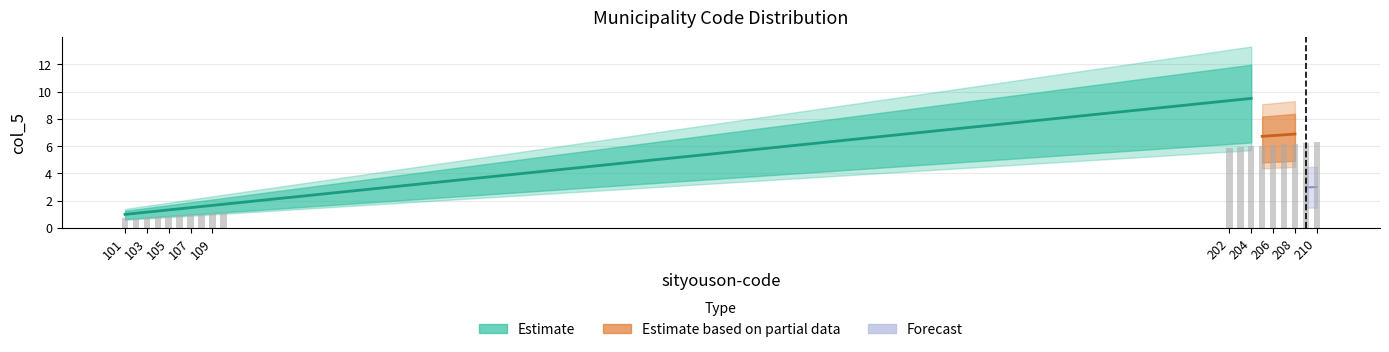

List the labels in order of value, smallest first.

101, 102, 103, 104, 105, 106, 107, 108, 109, 110, 202, 203, 204, 205, 206, 207, 208, 209, 210